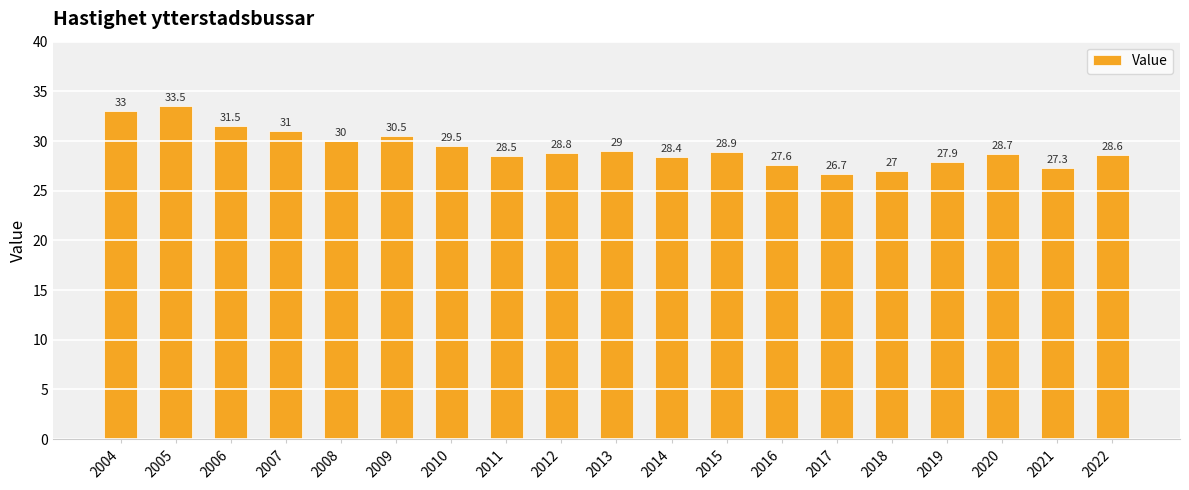

What is the ratio of the value at 2018 to the value at 2011?

0.9